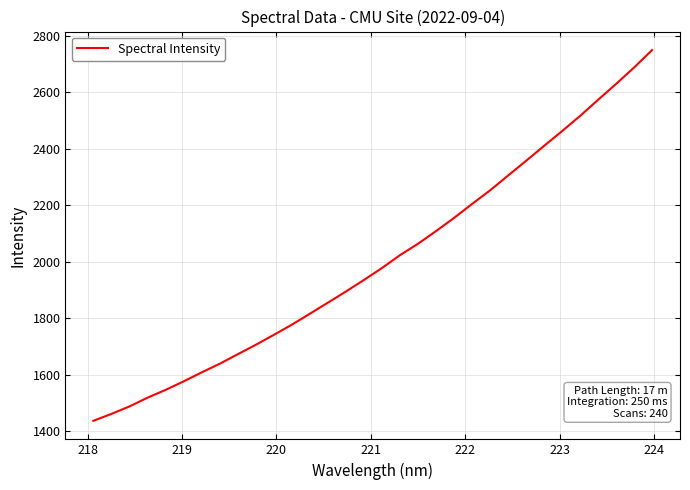

What is the smallest value displayed?

1436.6